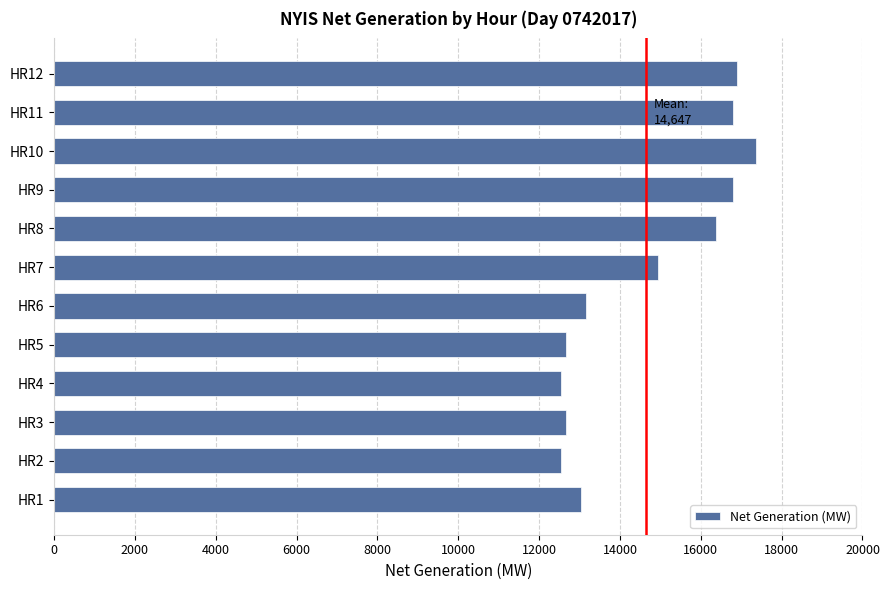

Is it true that the value at HR5 is 12665?

True